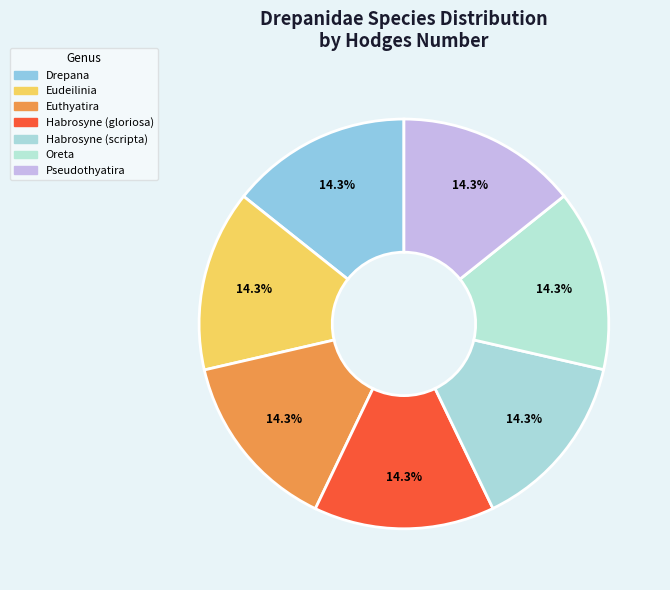

Combined, what portion of the pie is Pseudothyatira and Drepana?

28.6%